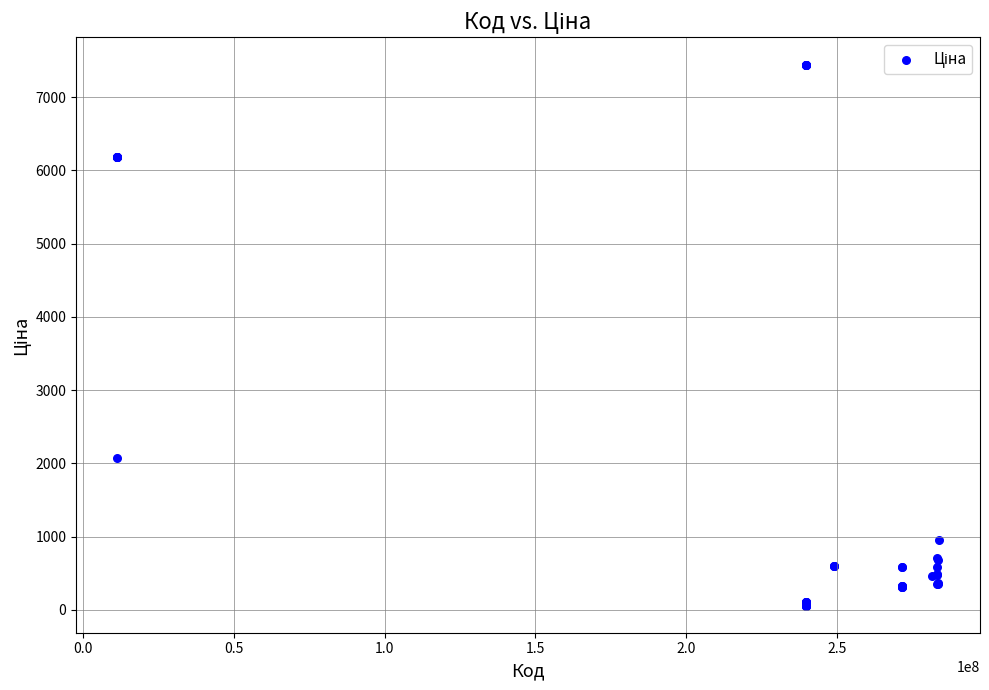

What Y value in the scatter plot is closest to 3750?

2066.2